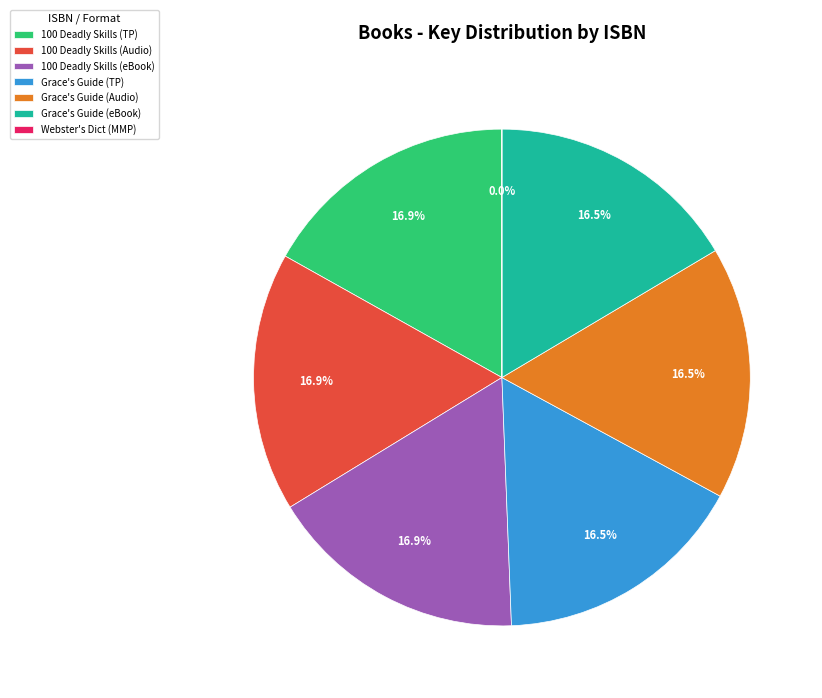

Is there any slice that represents more than half of the pie?

No